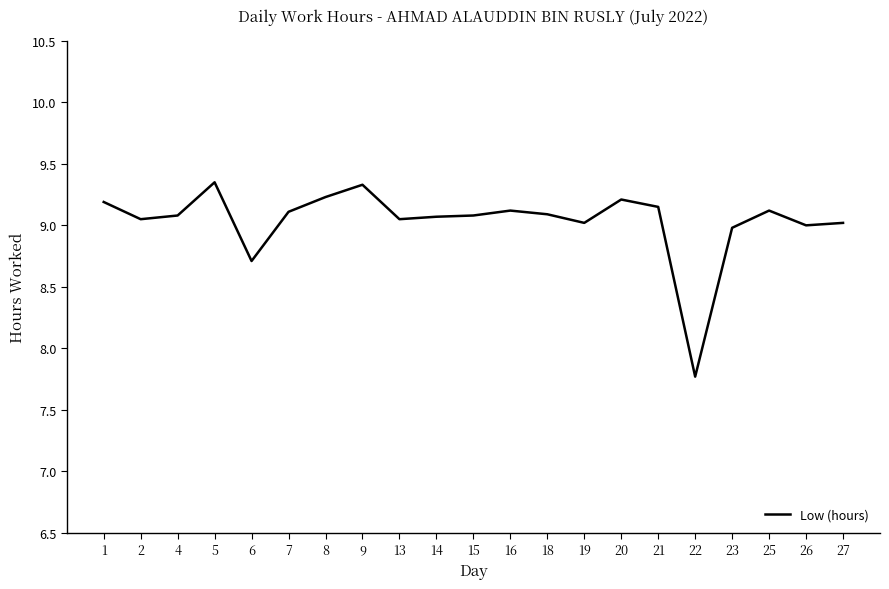

What is the difference between the maximum and minimum values?

1.6